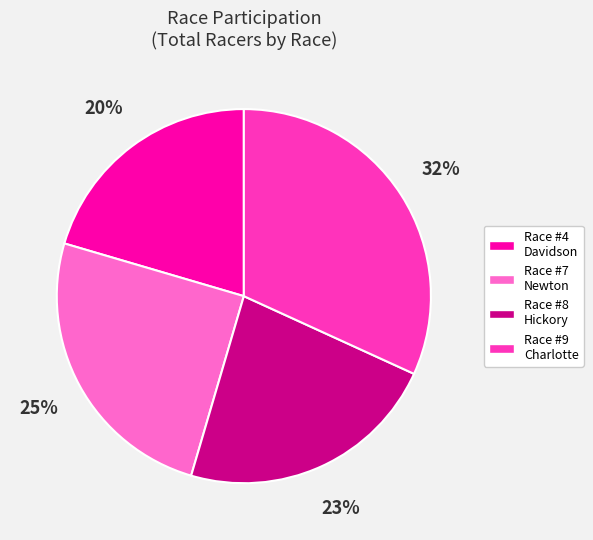

To the nearest percent, what is the average slice percentage?

25%